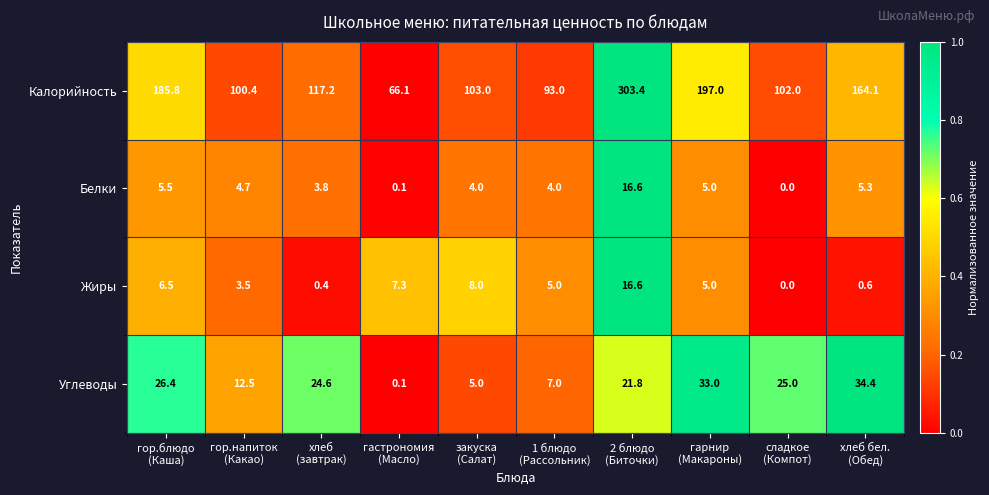

Which series has the widest spread of values?

Калорийность